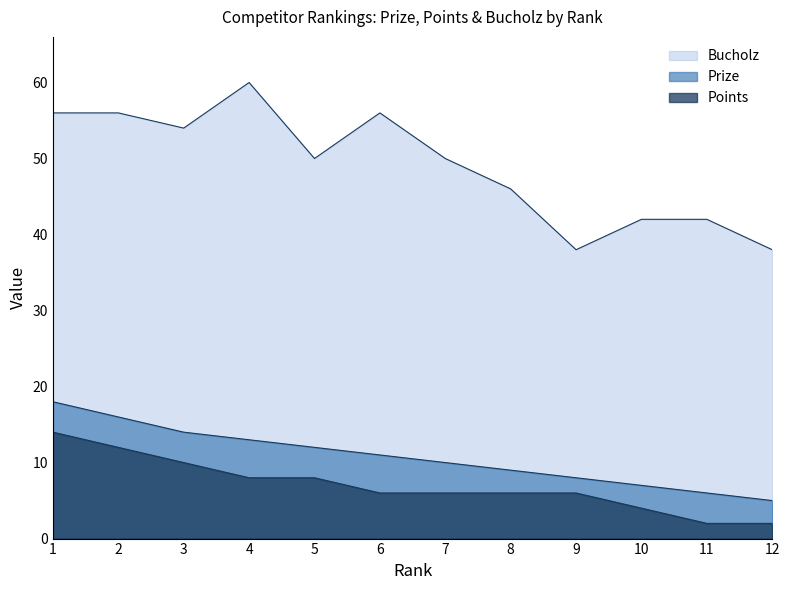

Which series has the widest spread of values?

Bucholz